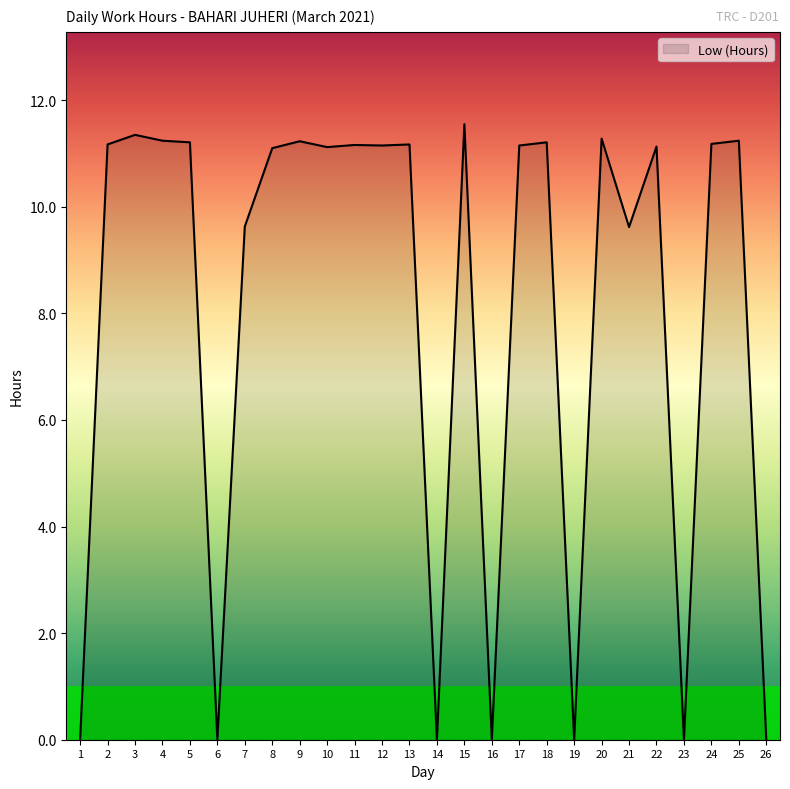

At which category does the chart reach its peak across all series?

15